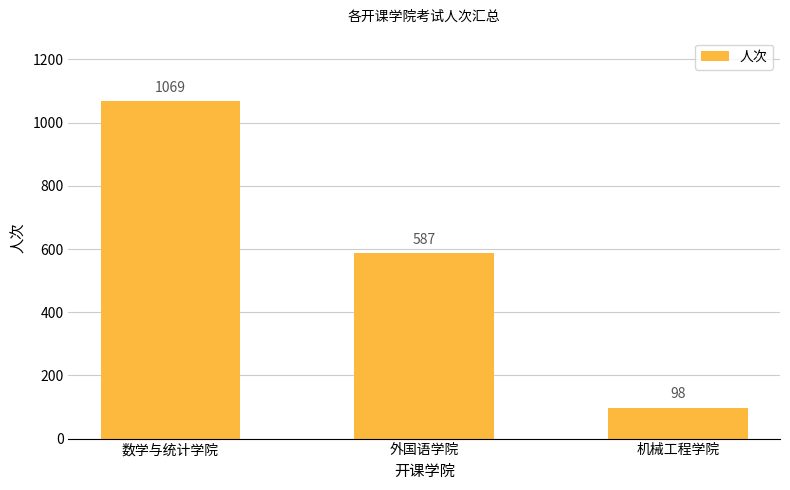

What is the change in value from 数学与统计学院 to 外国语学院?

-482